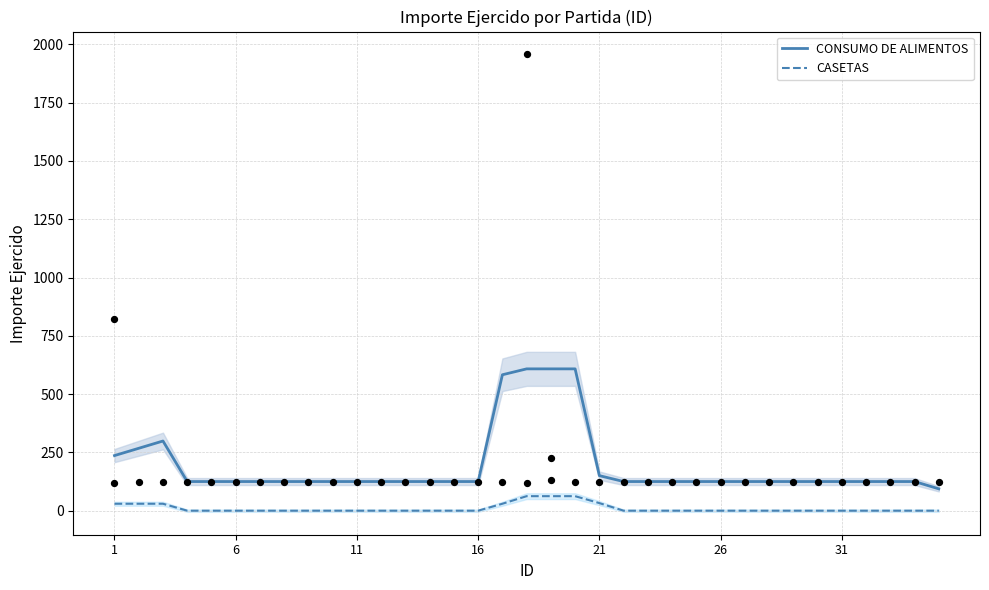

Which series reaches the maximum Y coordinate?

CONSUMO DE ALIMENTOS